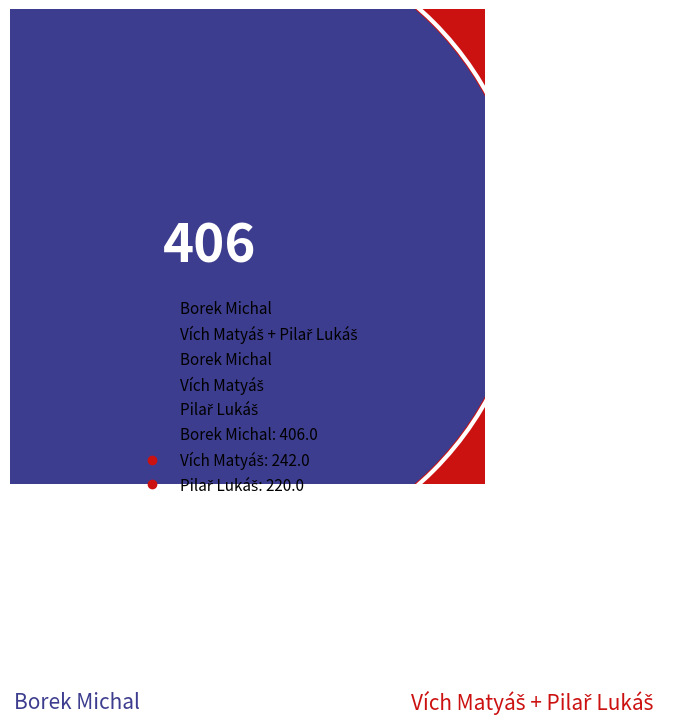

To the nearest percent, what percentage of the pie is Pilař Lukáš?

25%